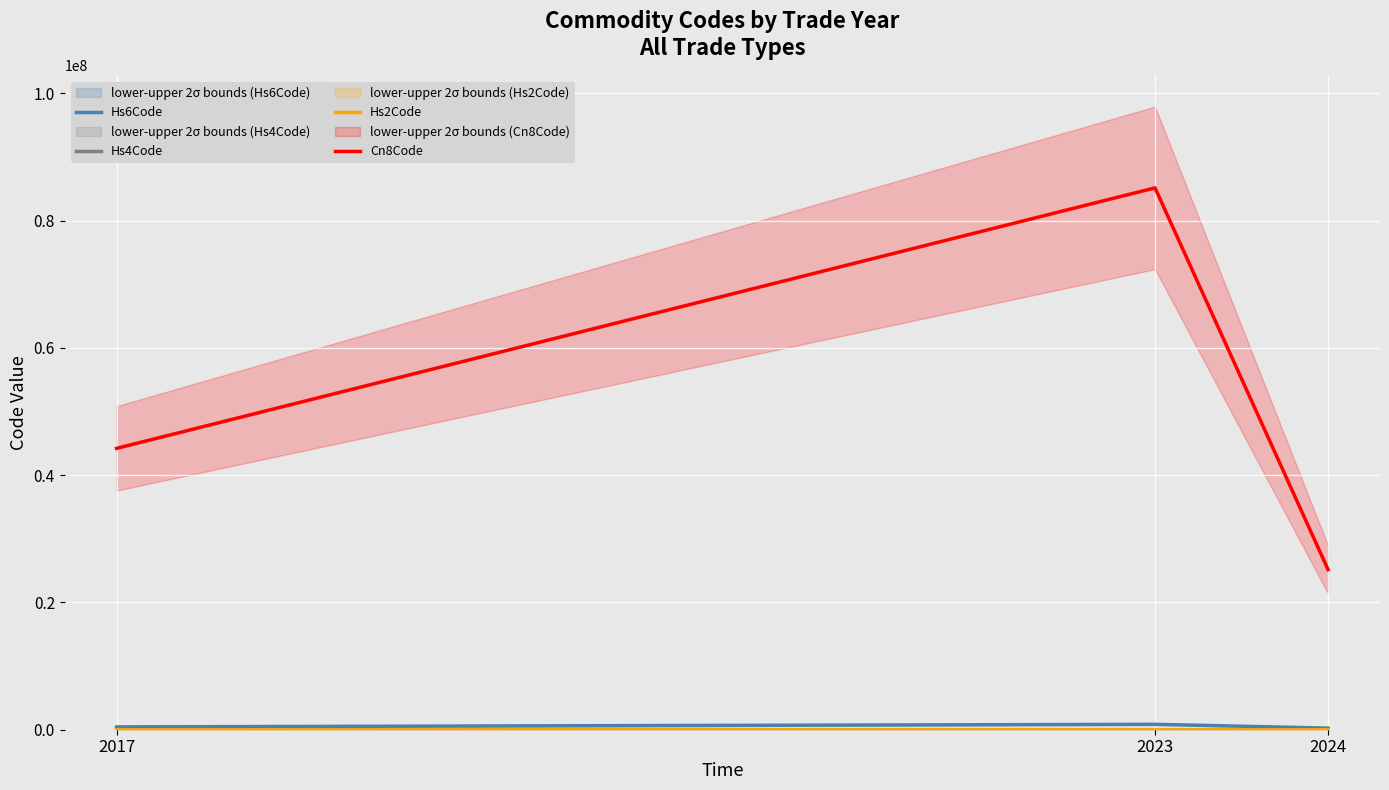

Rank the categories by Hs2Code value from highest to lowest.

2023, 2017, 2024